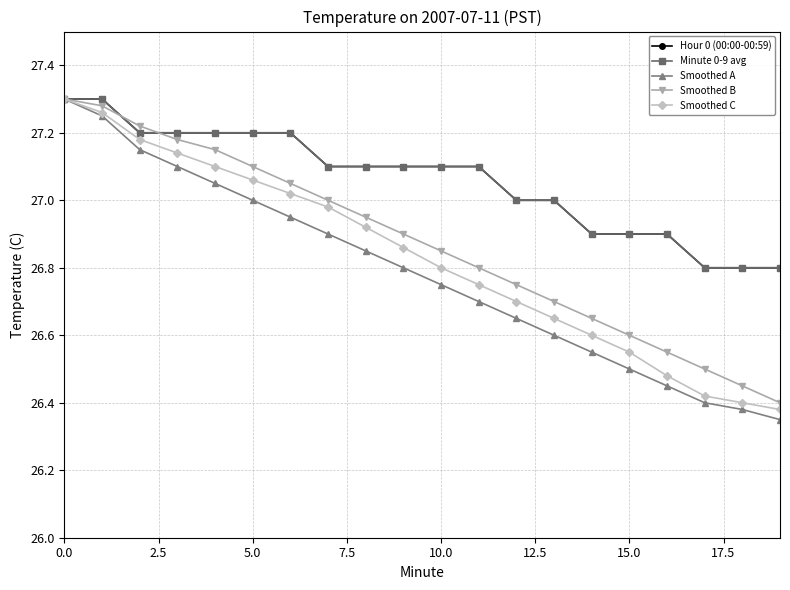

Does the chart have visible grid lines?

Yes